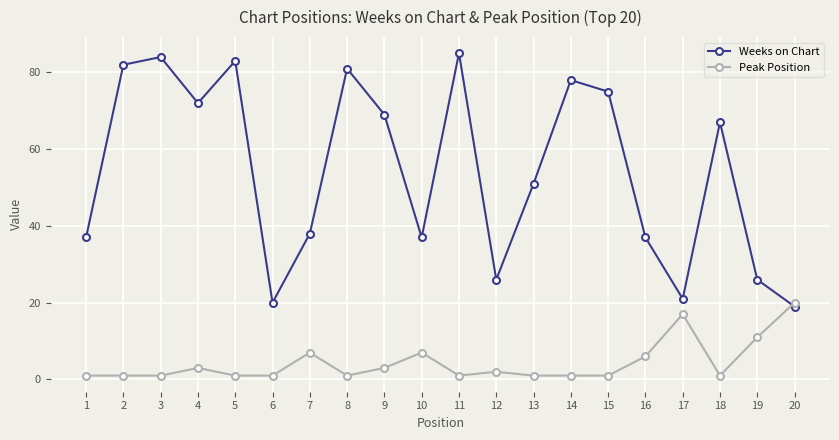

True or false: Weeks on Chart has more than 1 points higher than both neighbors.

True